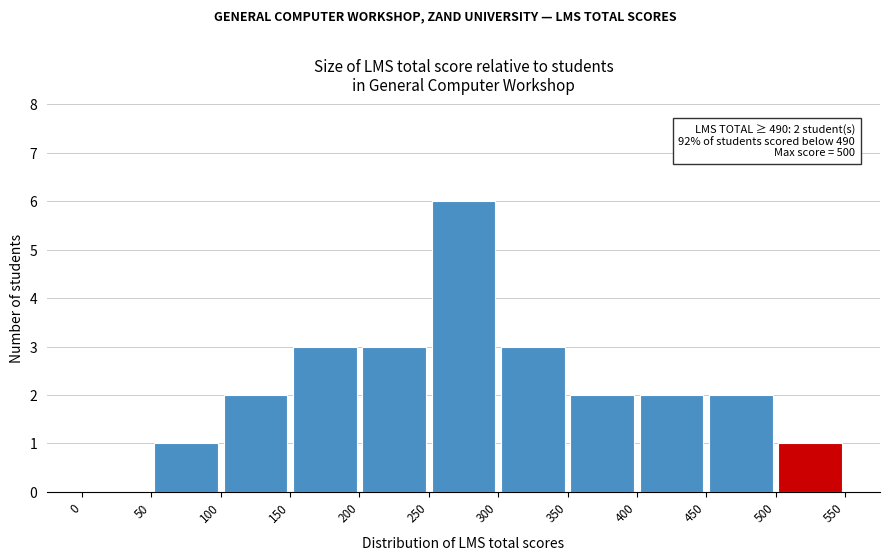

Over which range of the x-axis is the bar tallest?

250 to 300